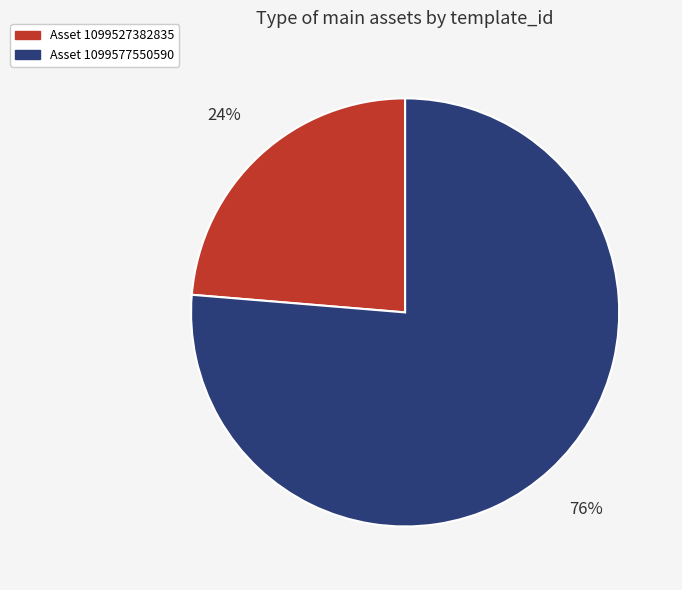

Is there any slice that represents more than half of the pie?

Yes